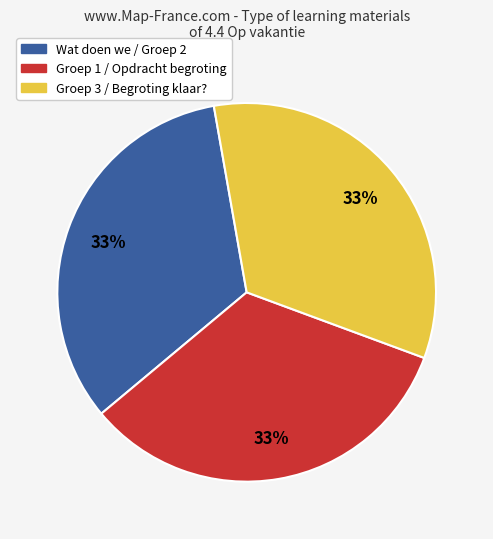

To the nearest percent, what is the average slice percentage?

33%